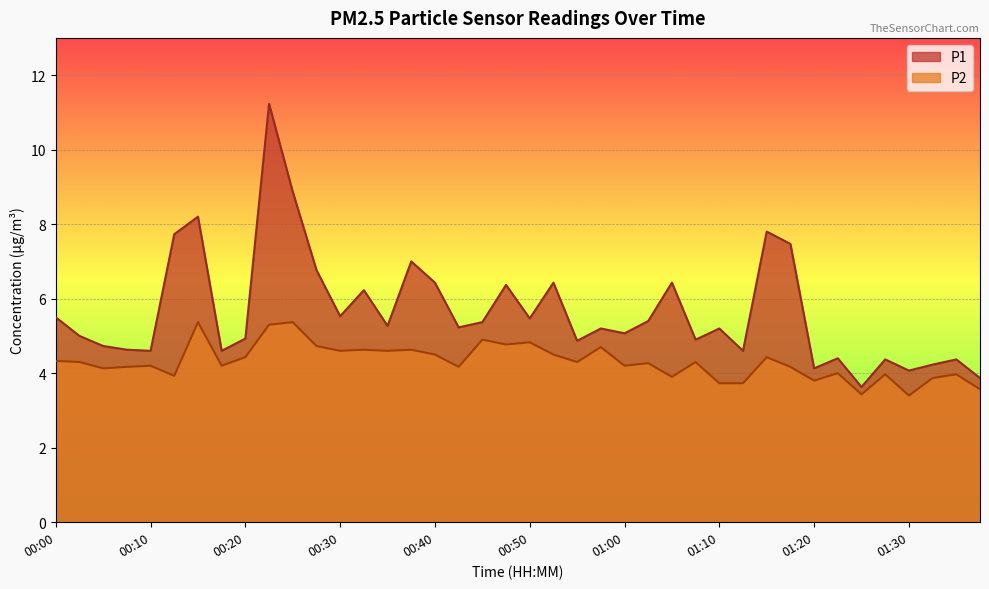

At which label is P2 closest to 4?

01:22